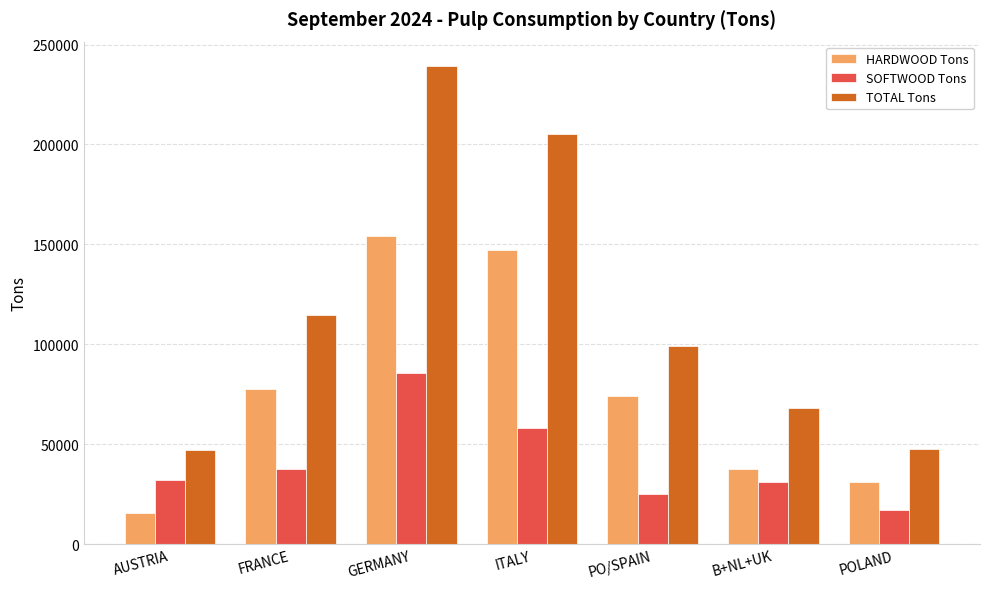

What is the sum of all HARDWOOD Tons values?

536347